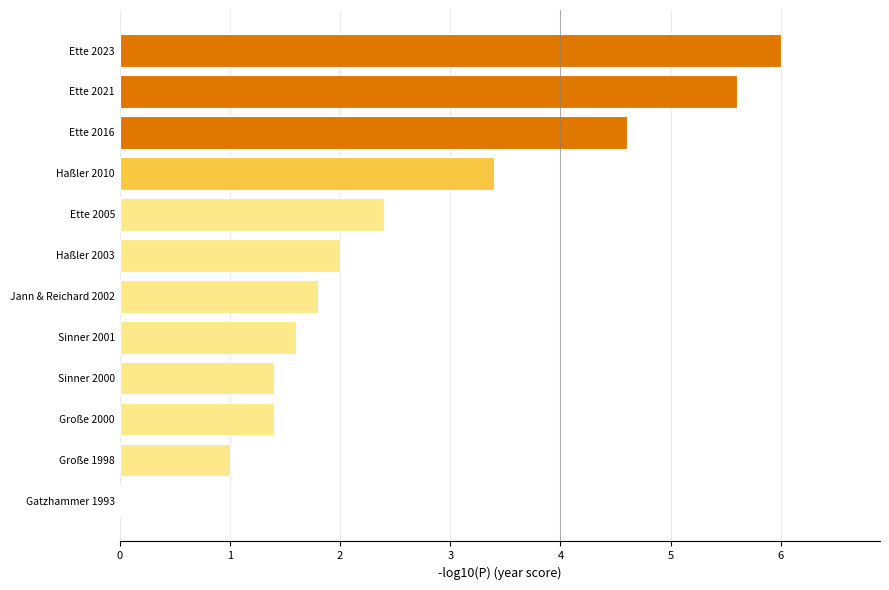

Reading bottom to top, what are all the values shown in this chart?

Gatzhammer 1993=0.0	Große 1998=1.0	Große 2000=1.4	Sinner 2000=1.4	Sinner 2001=1.6	Jann & Reichard 2002=1.8	Haßler 2003=2.0	Ette 2005=2.4	Haßler 2010=3.4	Ette 2016=4.6	Ette 2021=5.6	Ette 2023=6.0